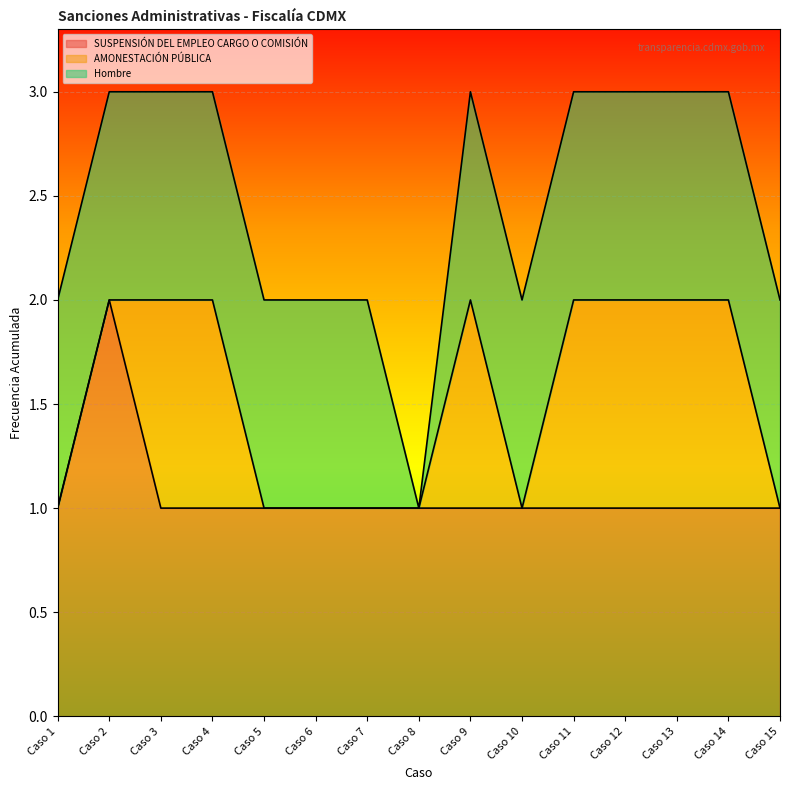

How many data points in SUSPENSIÓN DEL EMPLEO CARGO O COMISIÓN are above 1?

1